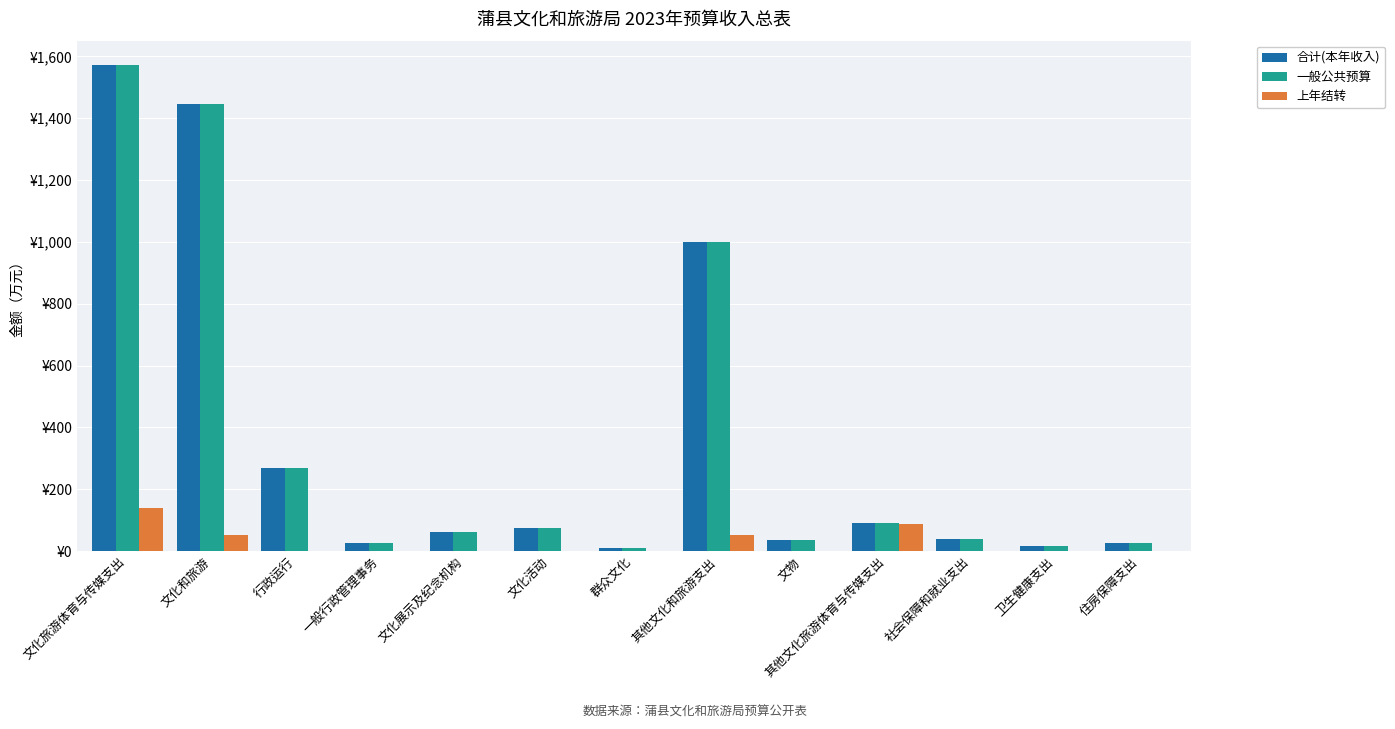

Between 卫生健康支出 and 一般行政管理事务, which is larger?

一般行政管理事务